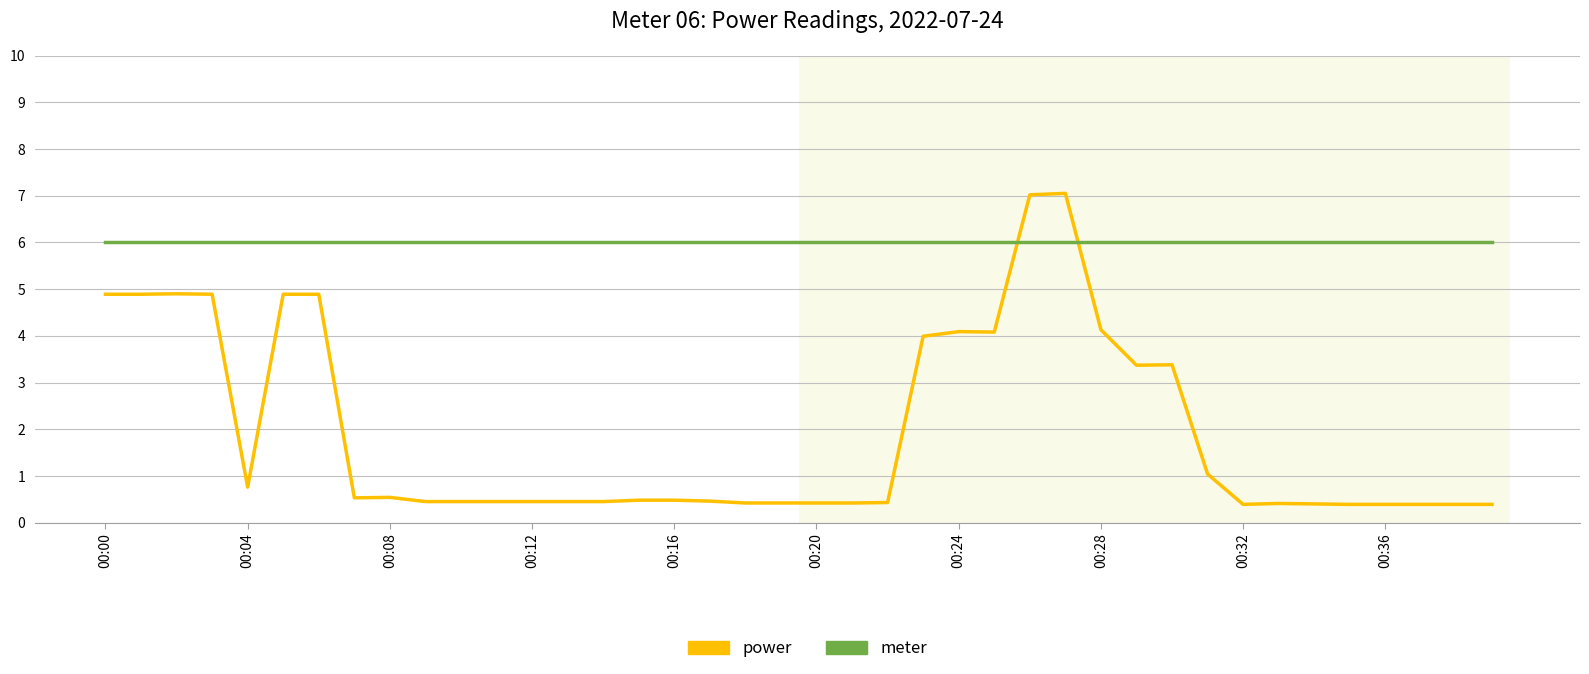

Rank the series by their maximum value, from highest to lowest.

power, meter